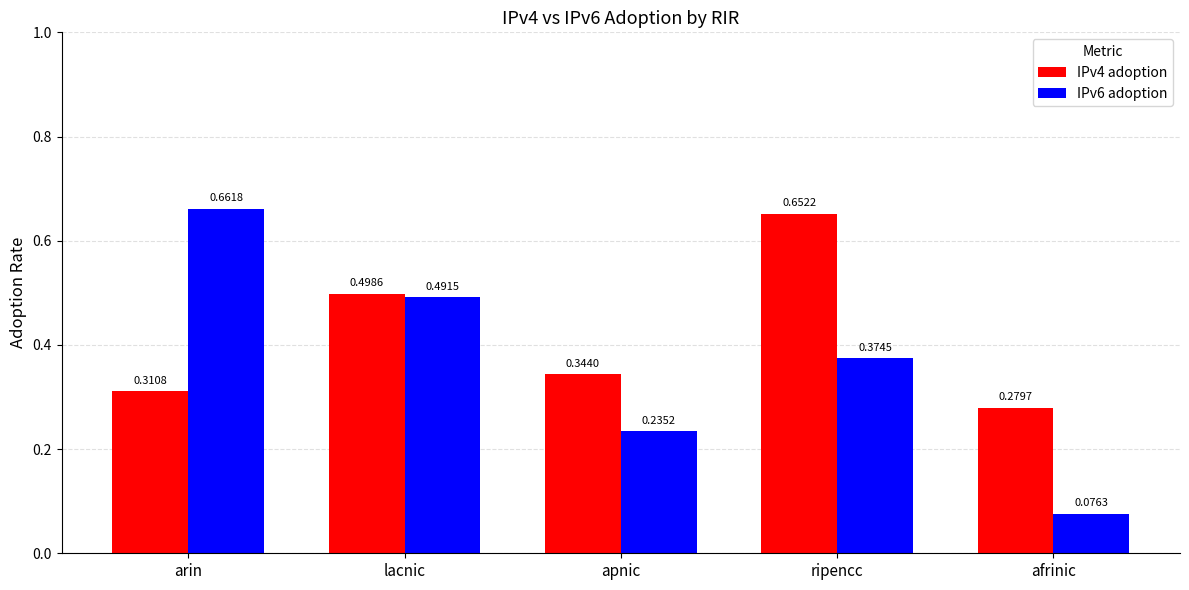

Which category has the highest value across all series?

arin